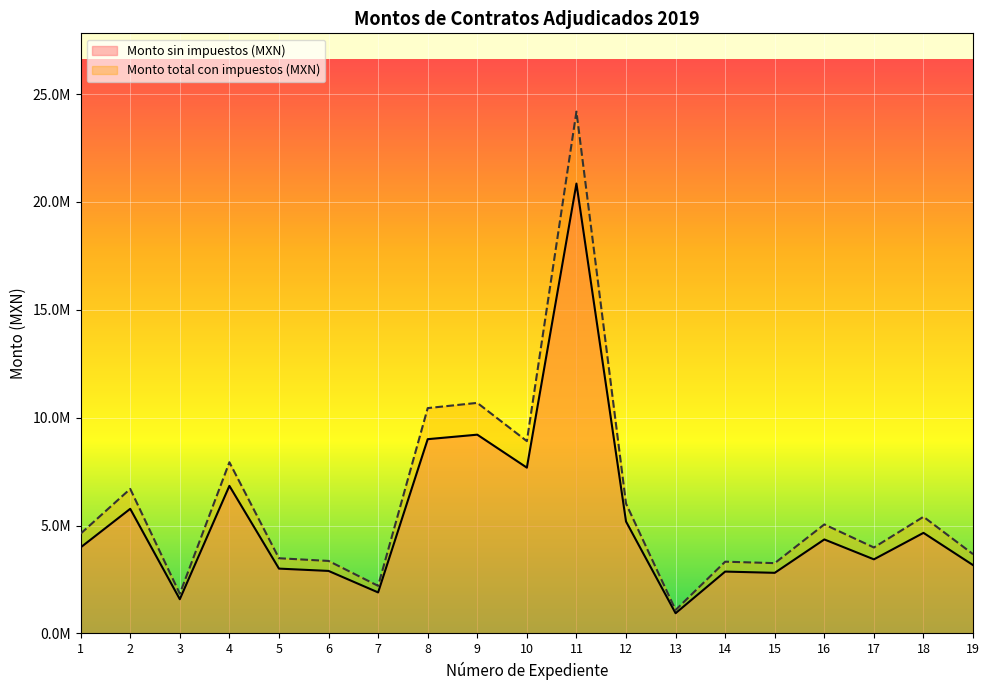

How many lines are shown in the chart?

2